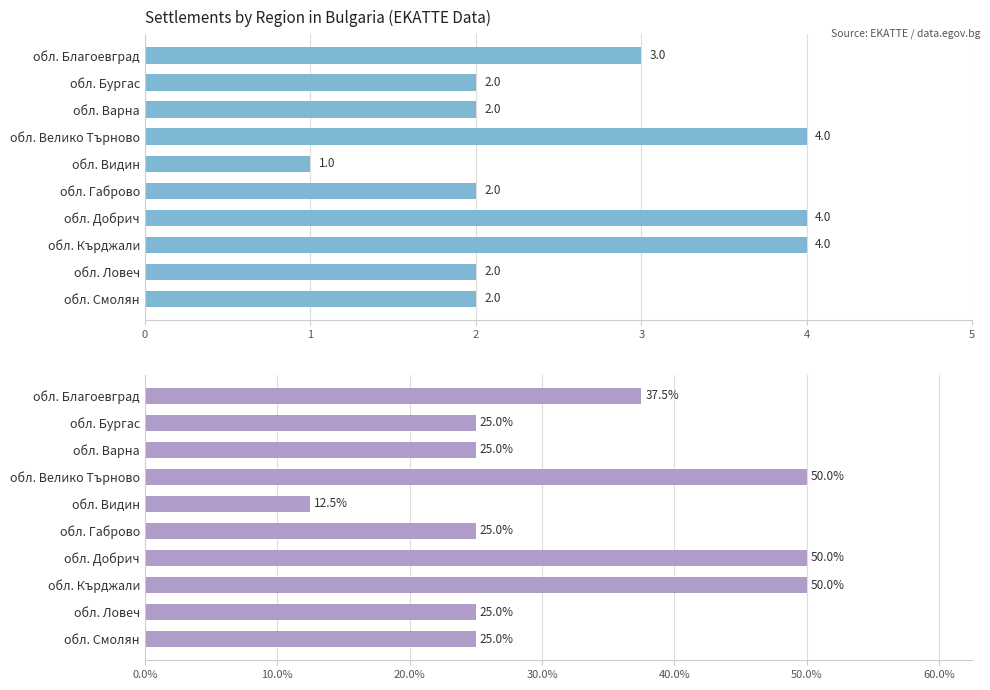

True or false: Percentage (%) has a value of 25.0 at обл. Бургас.

True